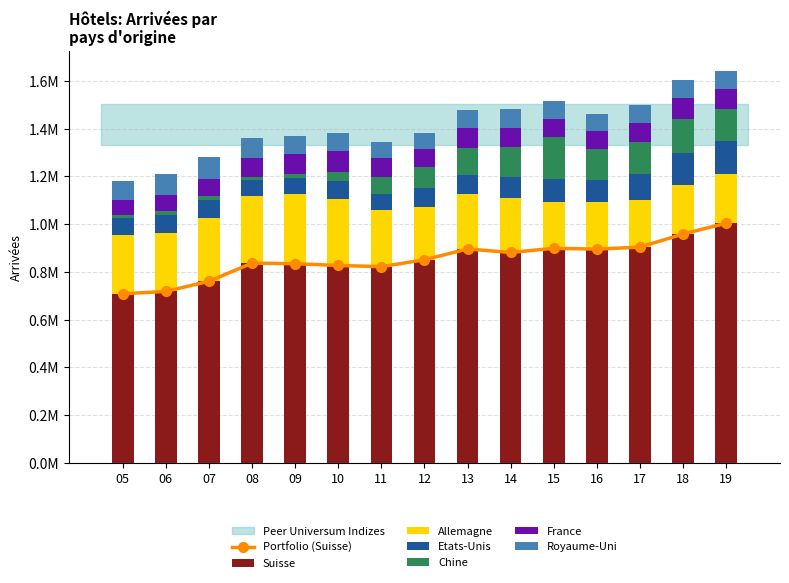

How many groups of bars are there?

15